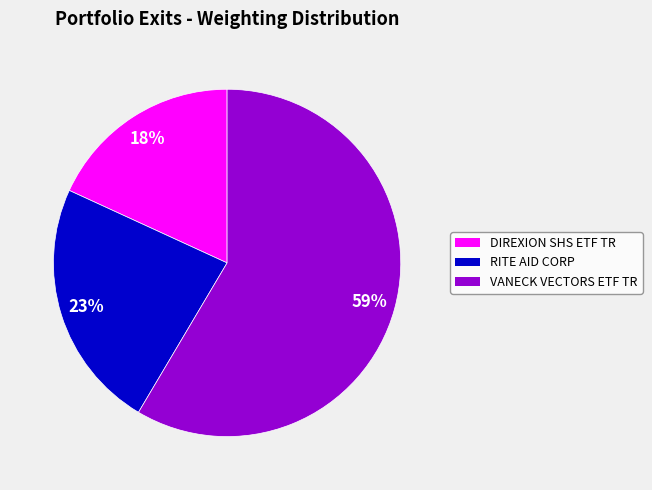

Which slice represents more than half of the pie?

VANECK VECTORS ETF TR